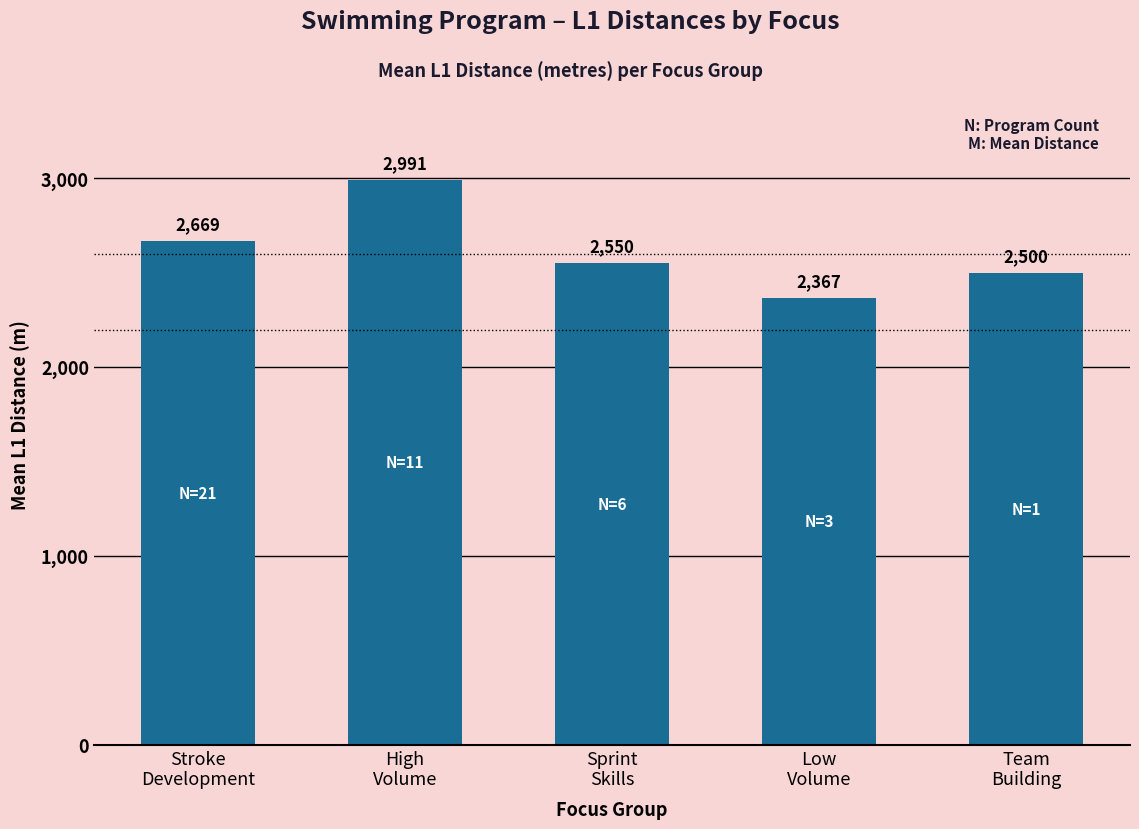

What is the sum of all values?

13077